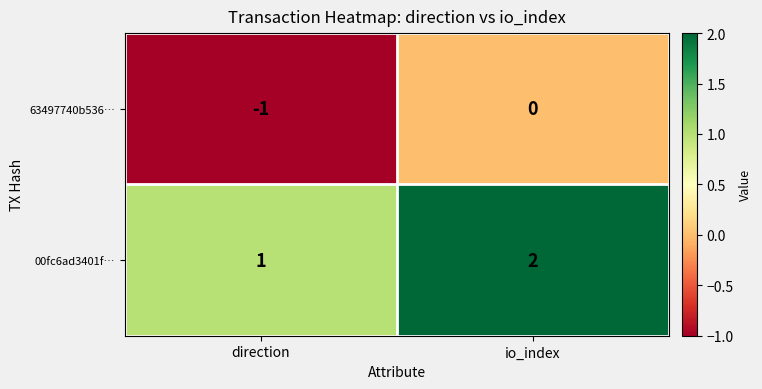

At which category is the sum across all series the highest?

io_index